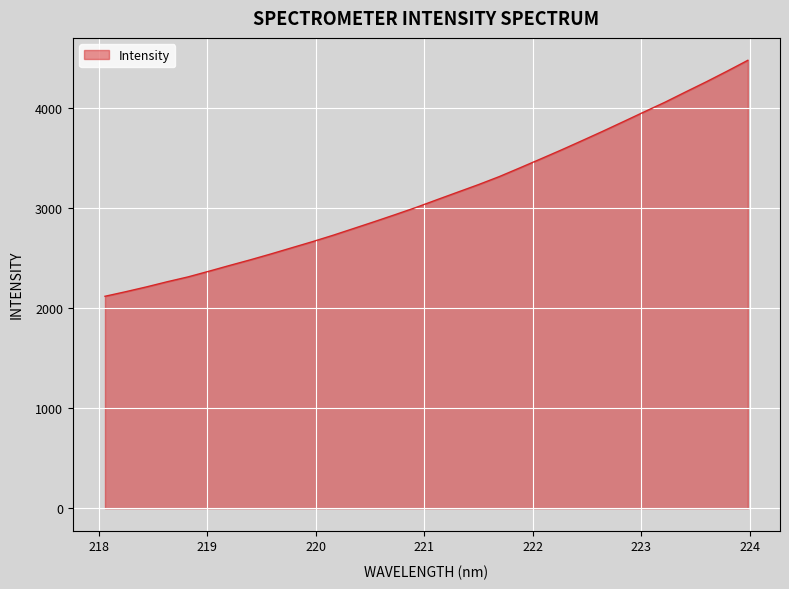

What is the greatest value displayed?

4472.0